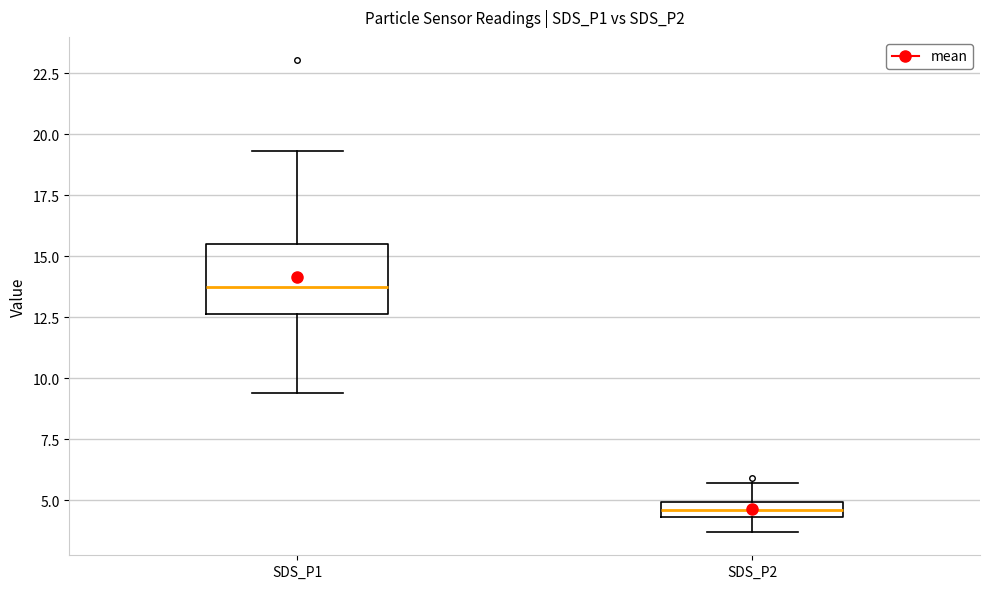

Which box's median line is the lowest?

SDS_P2